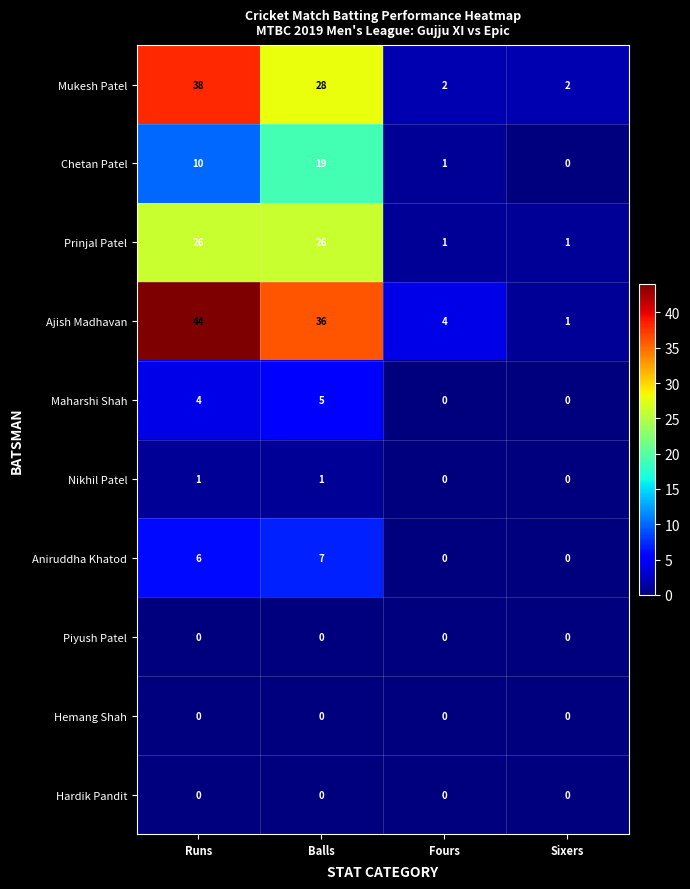

Where does the Mukesh Patel series first go above 28?

Runs